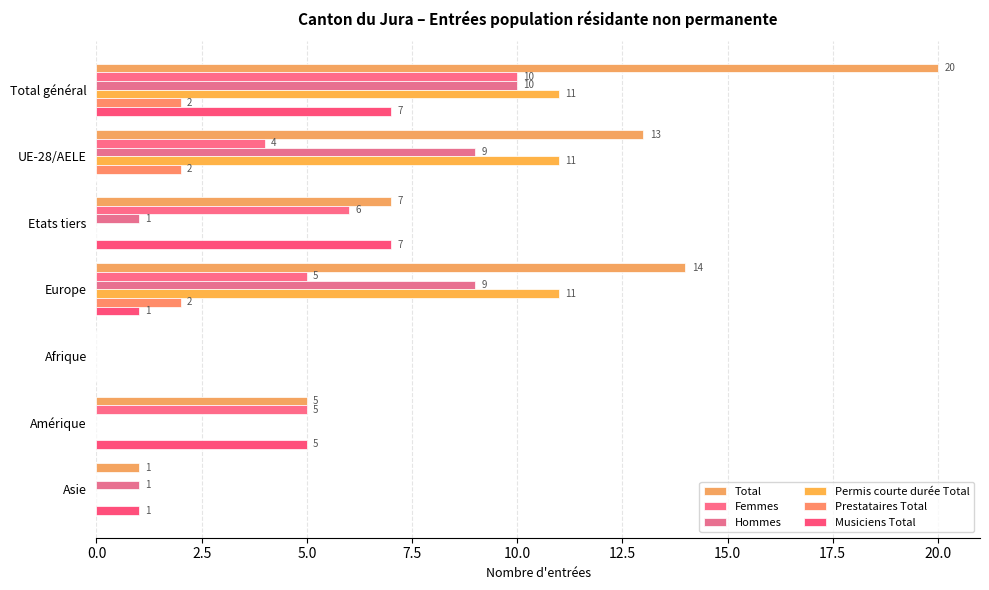

Which series has the largest total across all categories?

Total